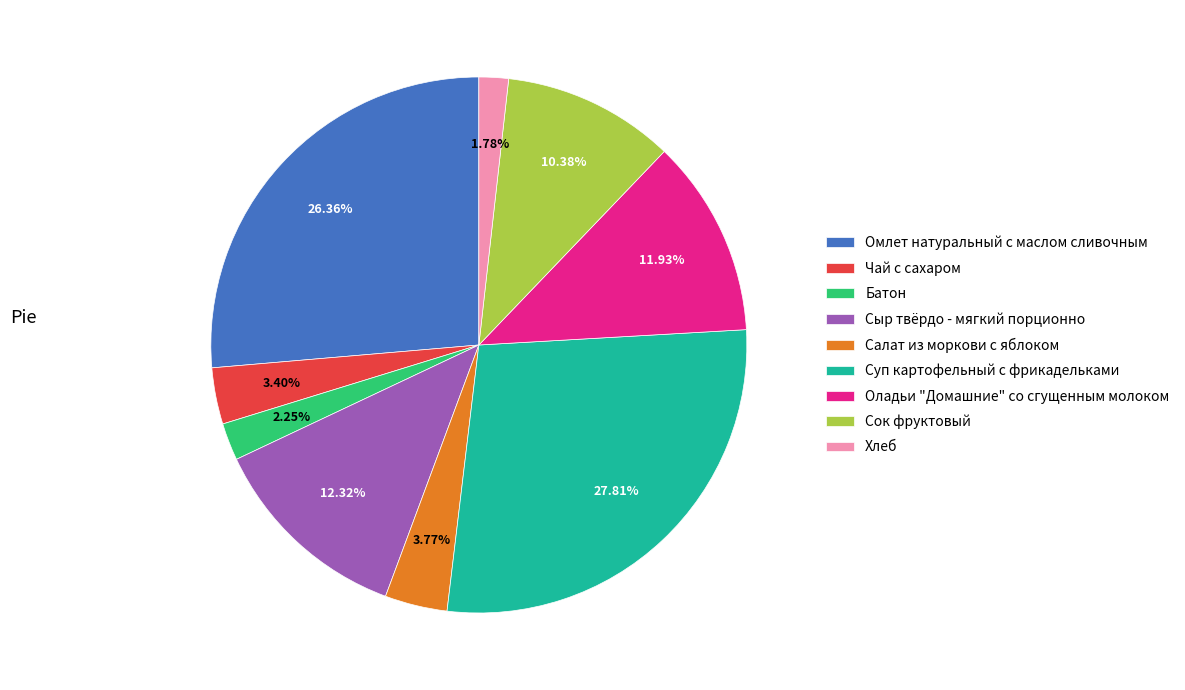

Is Омлет натуральный с маслом сливочным the majority of the pie?

No